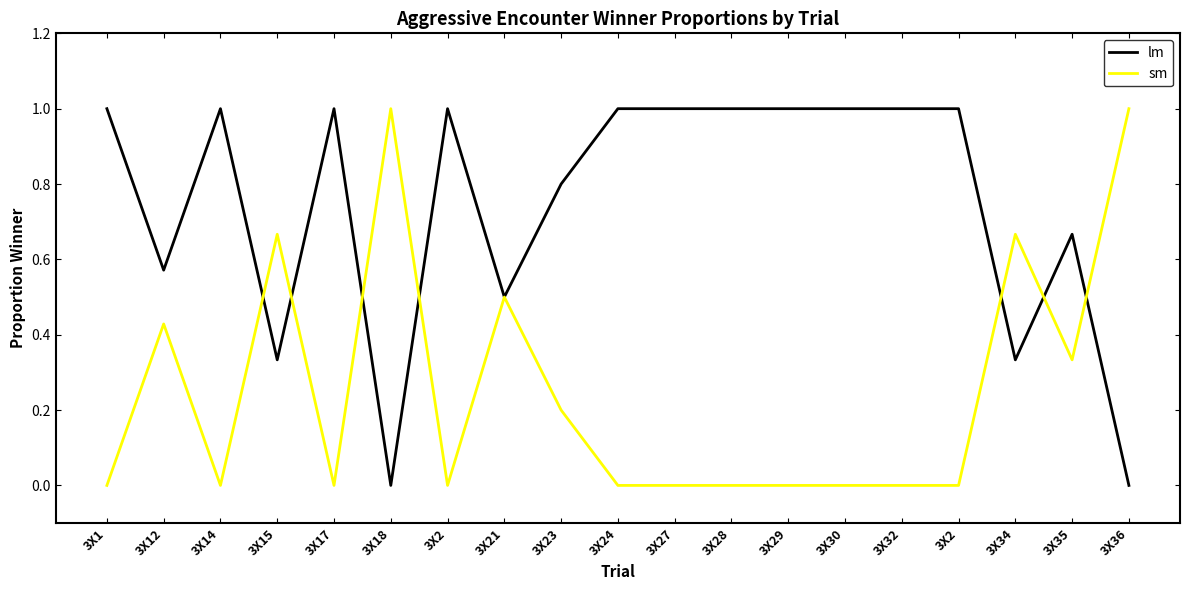

What are all the series names shown in the legend?

lm, sm